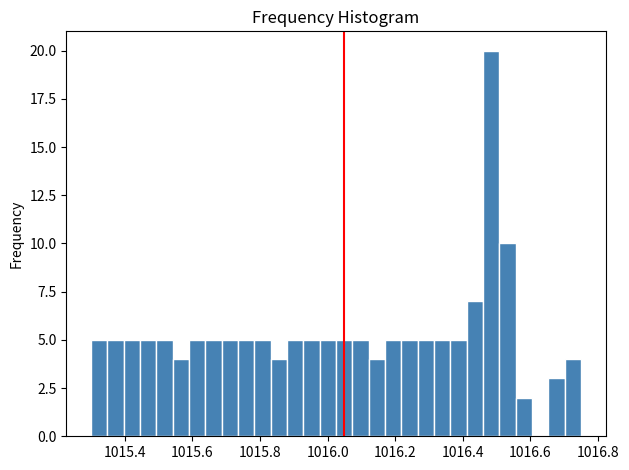

Around what value on the x-axis is the tallest bar? Give the approximate position of its centre, as read against the axis.

1016.48